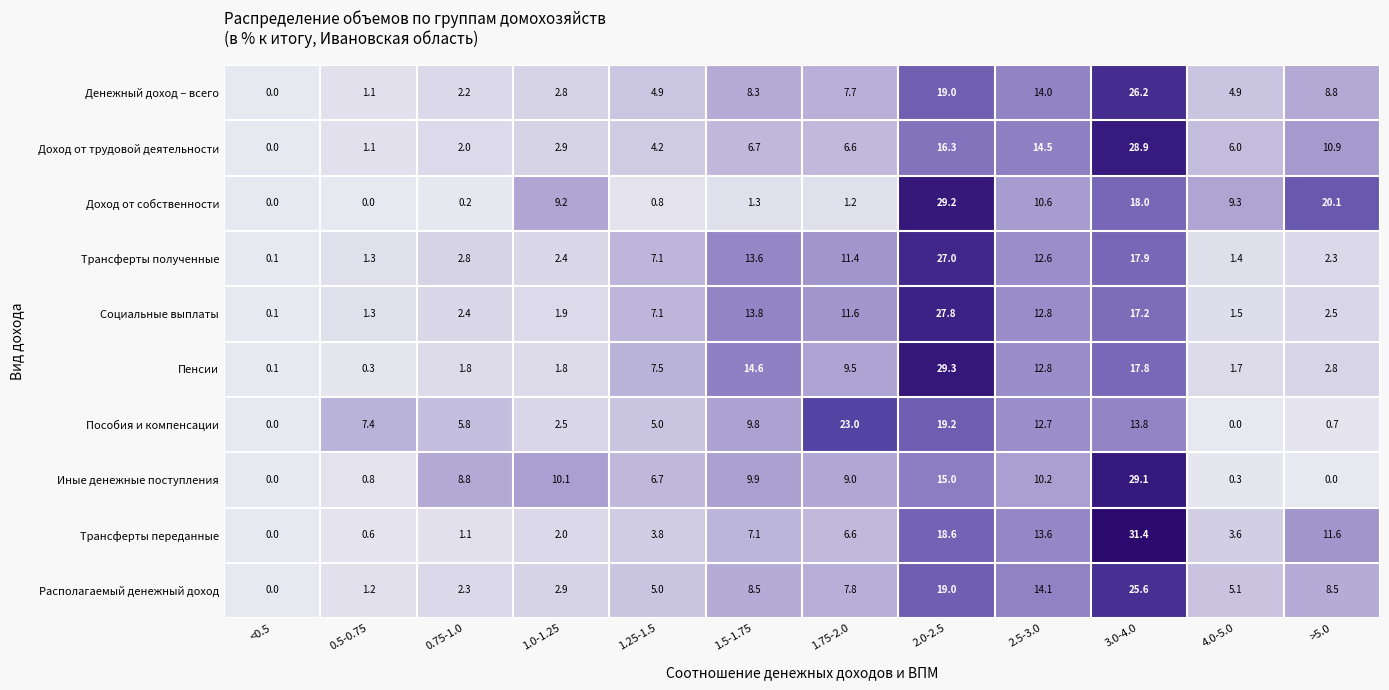

The value of Пенсии at 1.75-2.0 is 9.5. True or false?

True